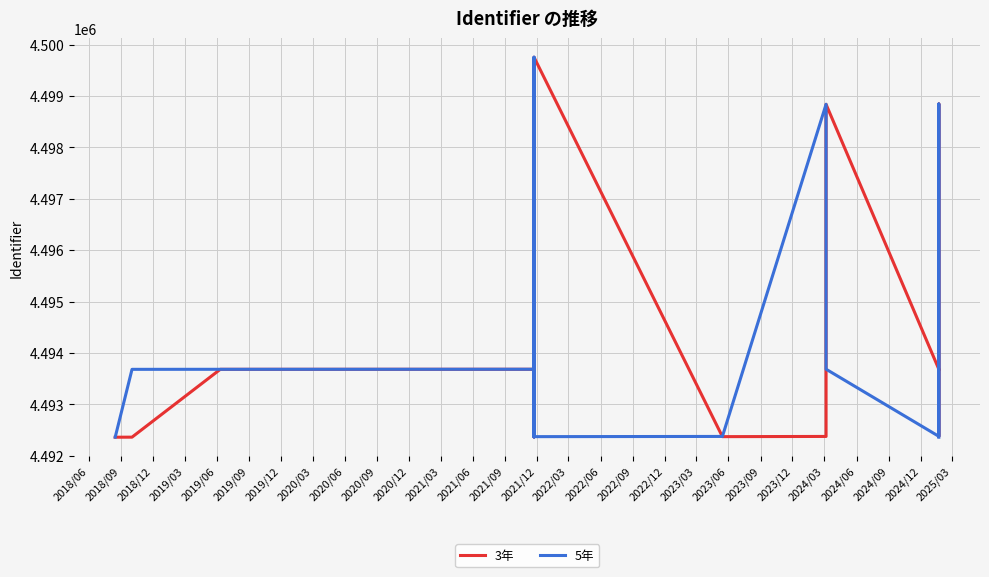

After their last crossing, which series has the higher values: 5年 or 3年?

3年